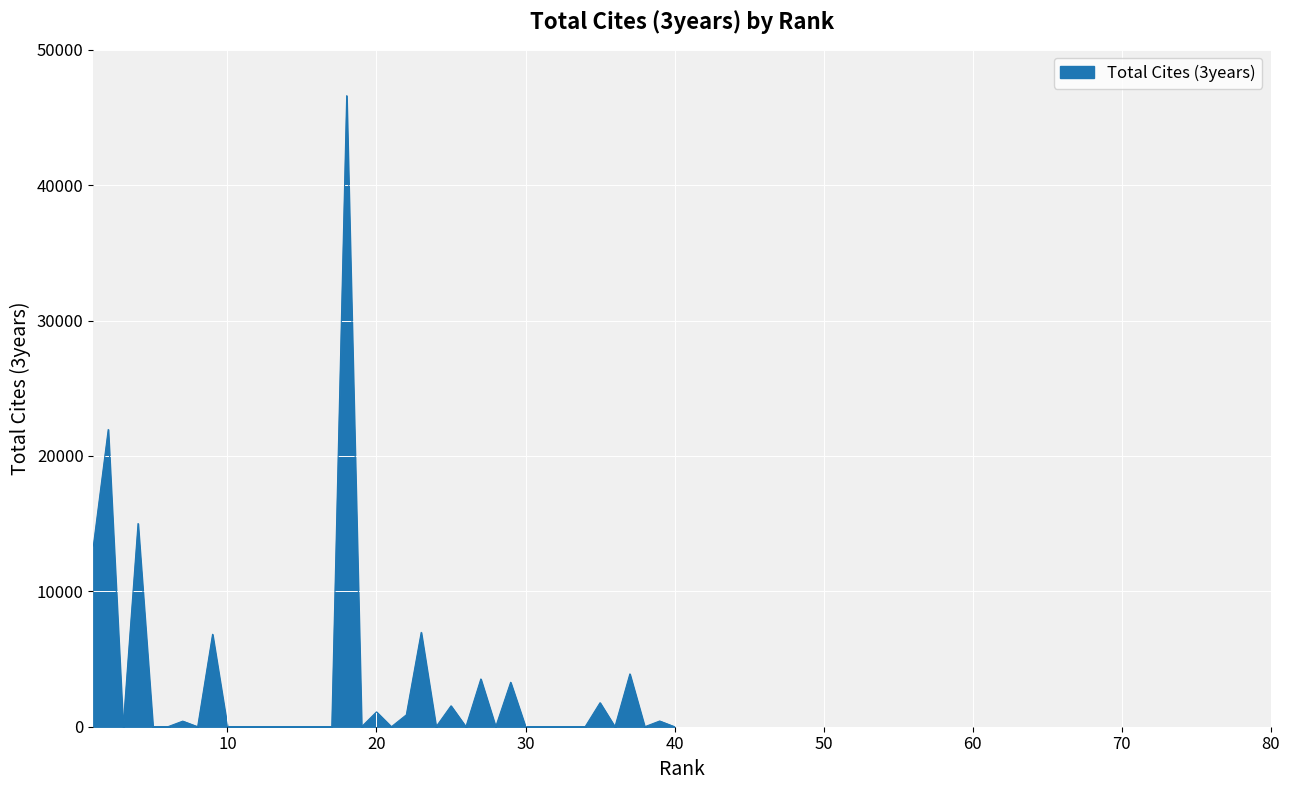

What is the maximum value shown in the chart?

46605